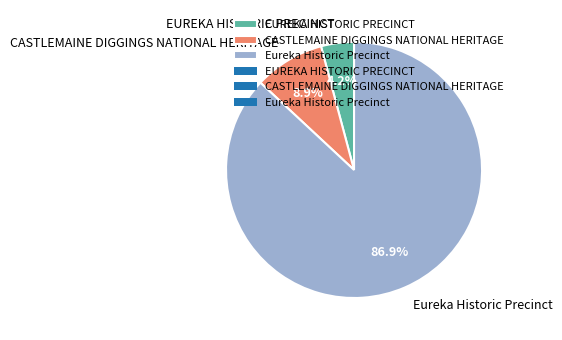

Combined, do CASTLEMAINE DIGGINGS NATIONAL HERITAGE and EUREKA HISTORIC PRECINCT account for over 50%?

No